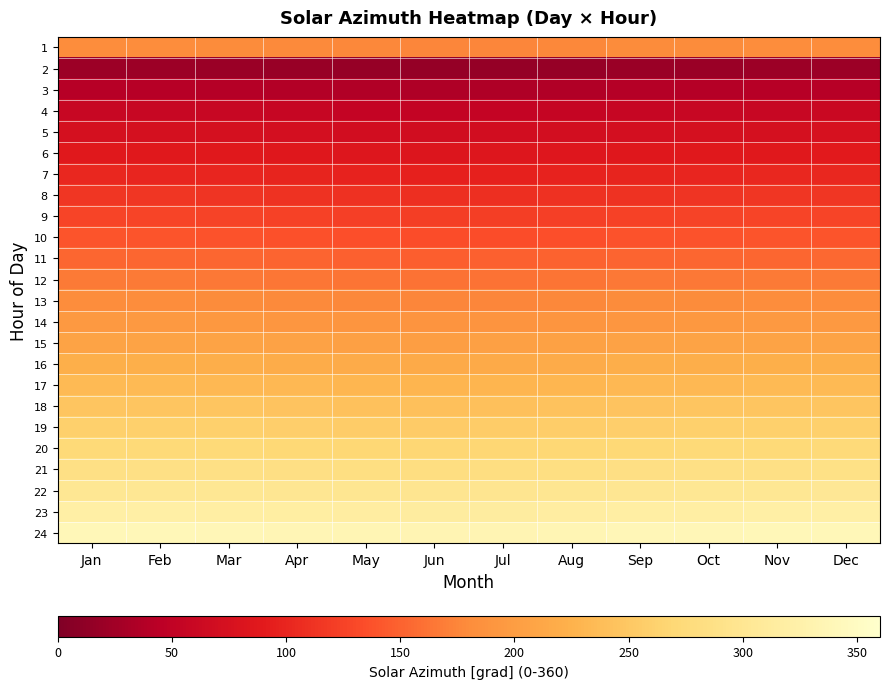

How many series are shown in this chart?

24